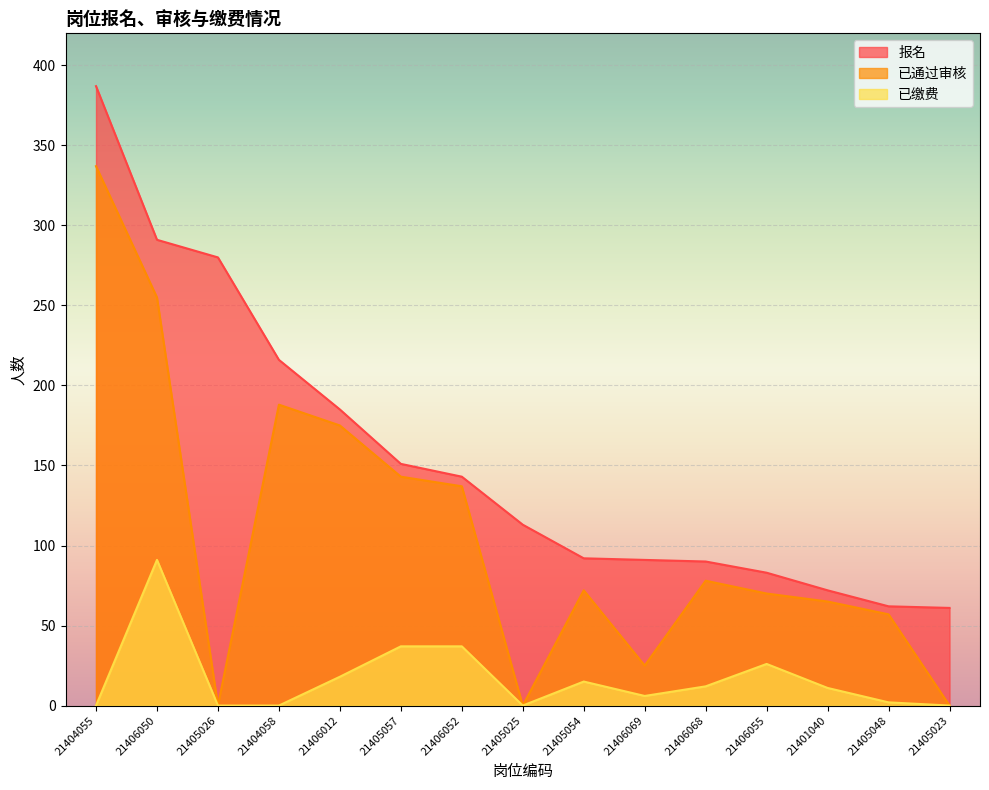

How many lines are shown in the chart?

3